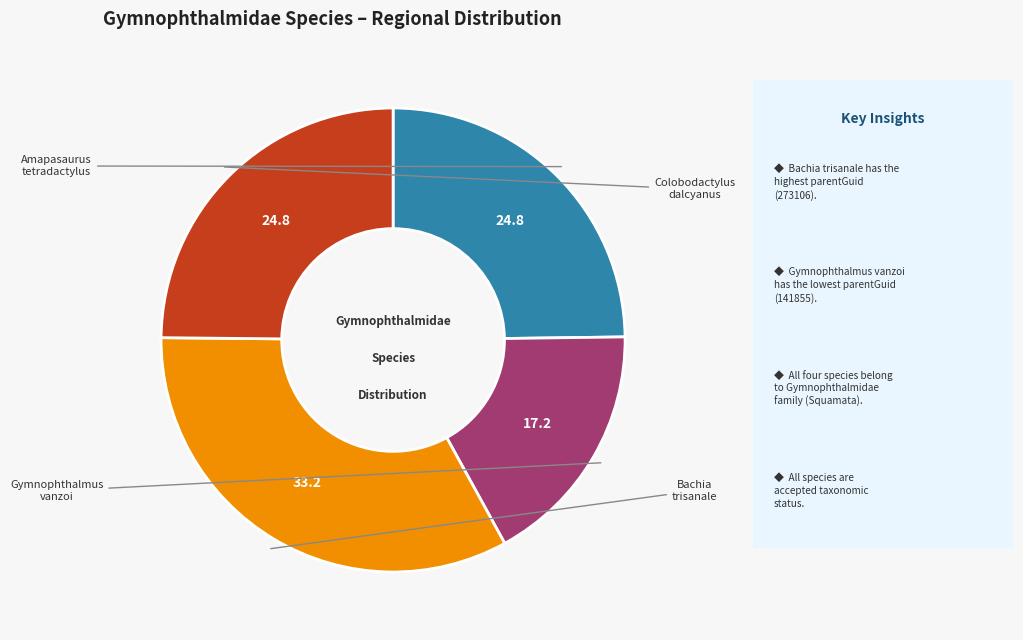

Does any single category account for the majority?

No